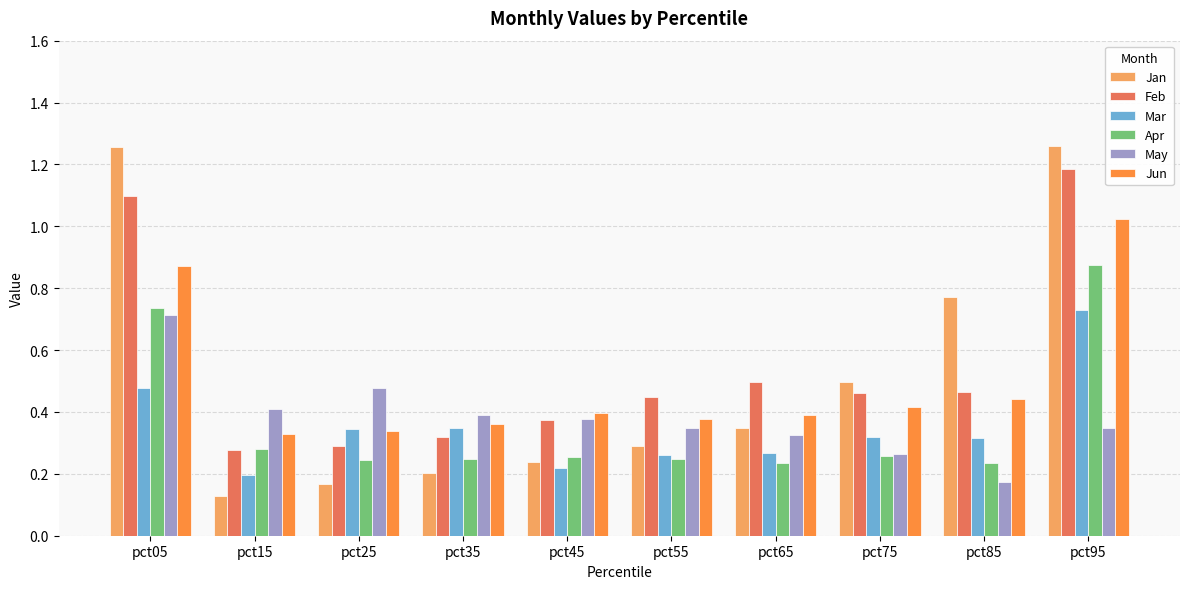

Which series has the widest spread of values?

Jan